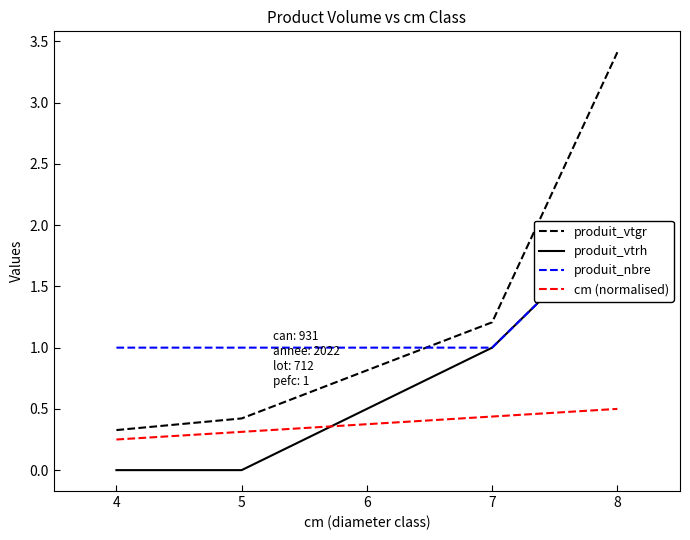

True or false: produit_vtgr has a value of 4.6 at 8.

False